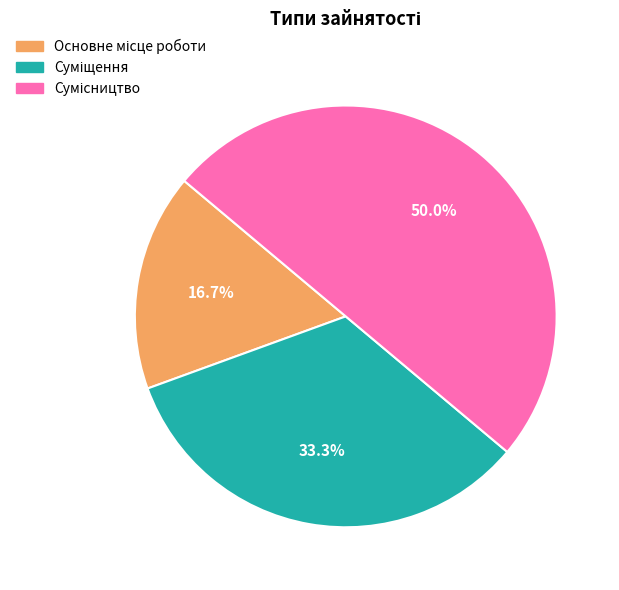

How many slices are in this pie chart?

3